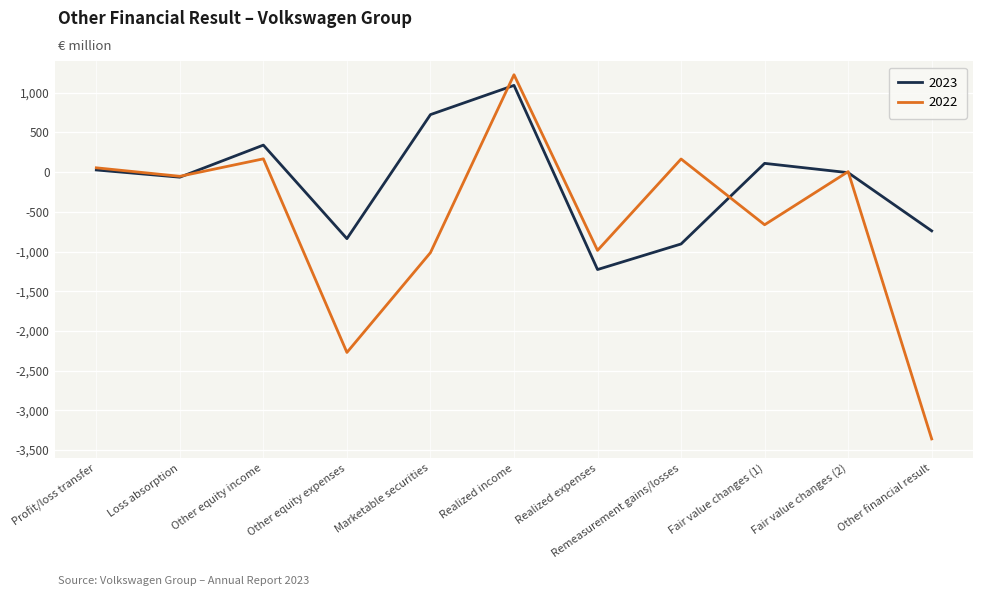

At which category does the chart reach its peak across all series?

Realized income